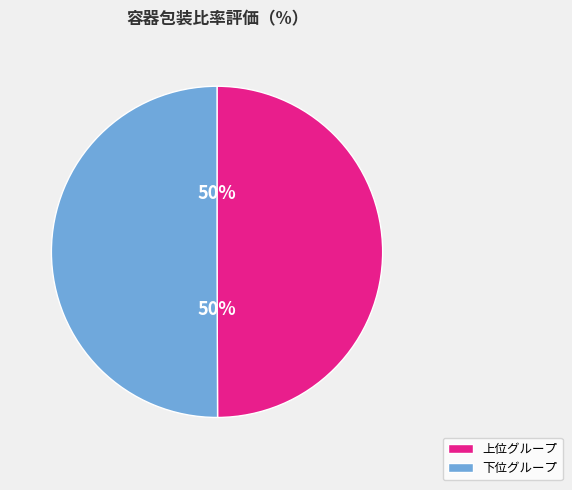

To the nearest percent, what is the average slice percentage?

50%